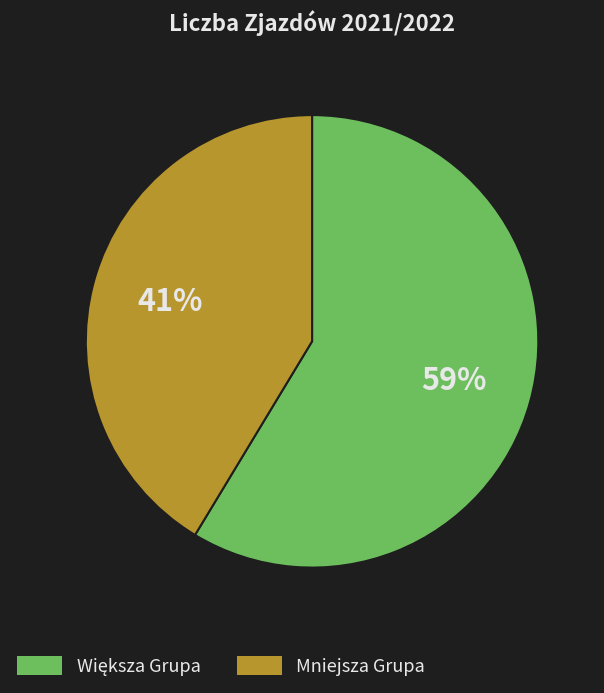

To the nearest percent, what percentage of the pie is Mniejsza Grupa?

41%